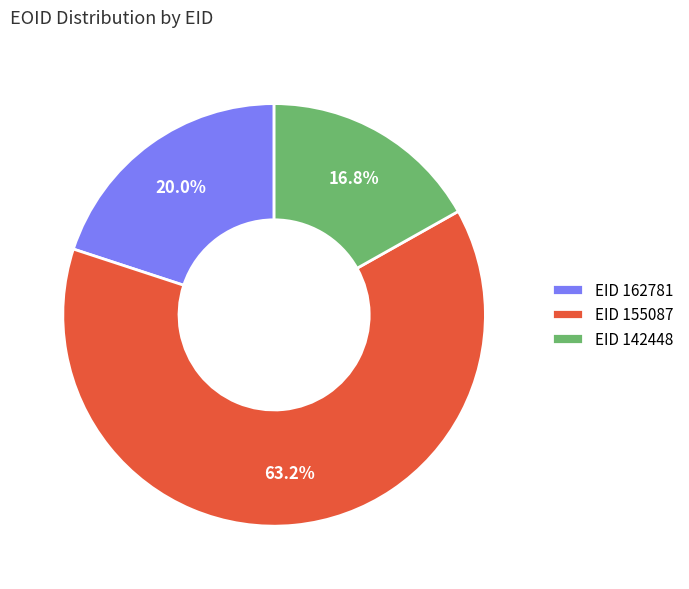

Is there a majority slice in this chart?

Yes